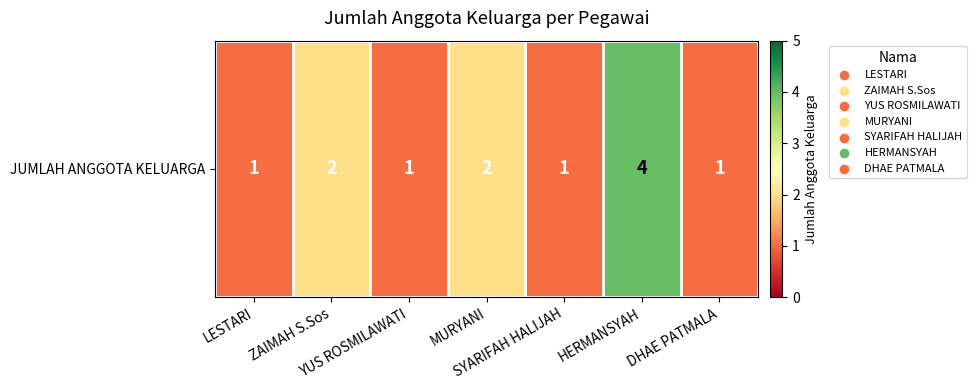

List the labels in order of value, smallest first.

LESTARI, YUS ROSMILAWATI, SYARIFAH HALIJAH, DHAE PATMALA, ZAIMAH S.Sos, MURYANI, HERMANSYAH